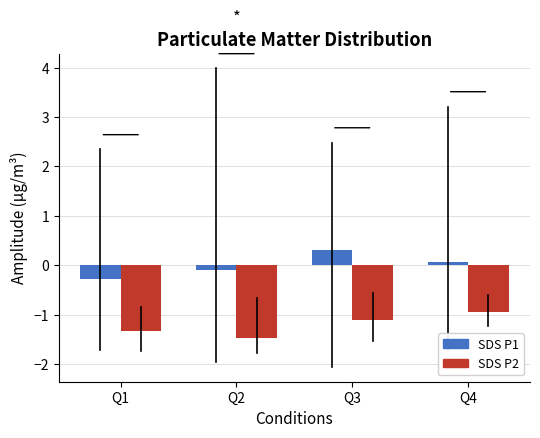

Reading right to left, what are all the values shown in this chart?

SDS P1: Q4=0.1	Q3=0.3	Q2=-0.1	Q1=-0.3
SDS P2: Q4=-1.0	Q3=-1.1	Q2=-1.5	Q1=-1.3